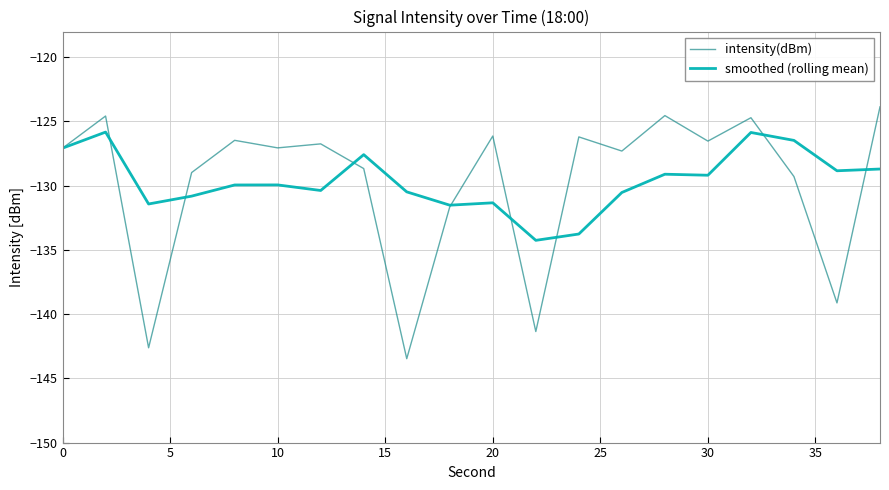

What is the minimum value for intensity(dBm)?

-143.5